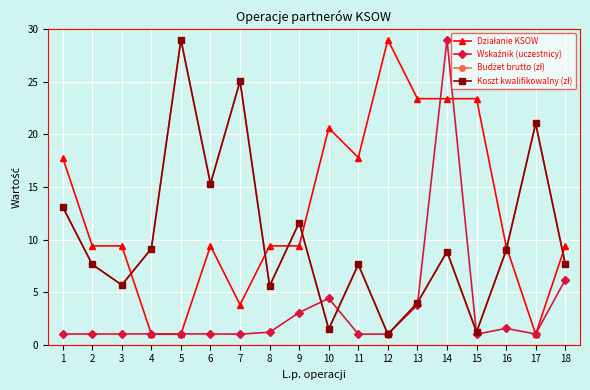

At how many categories does at least one series exceed 15?

11